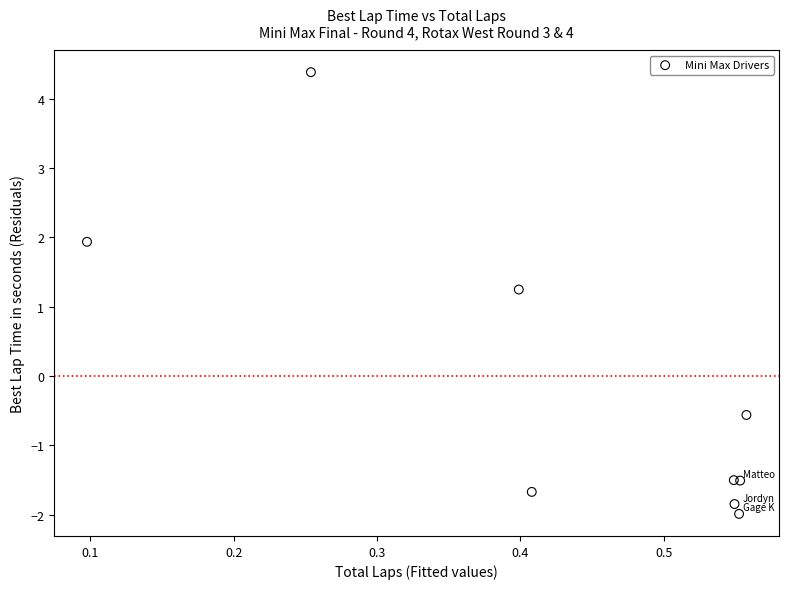

What Y value in the scatter plot is closest to 1?

1.2